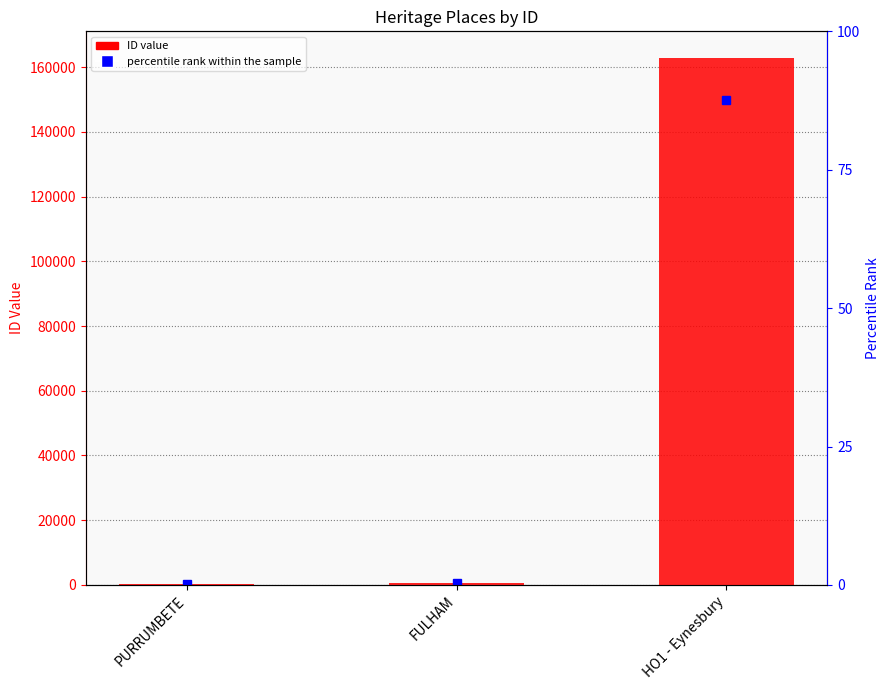

What is the difference between the values at HO1 - Eynesbury and PURRUMBETE?

162729